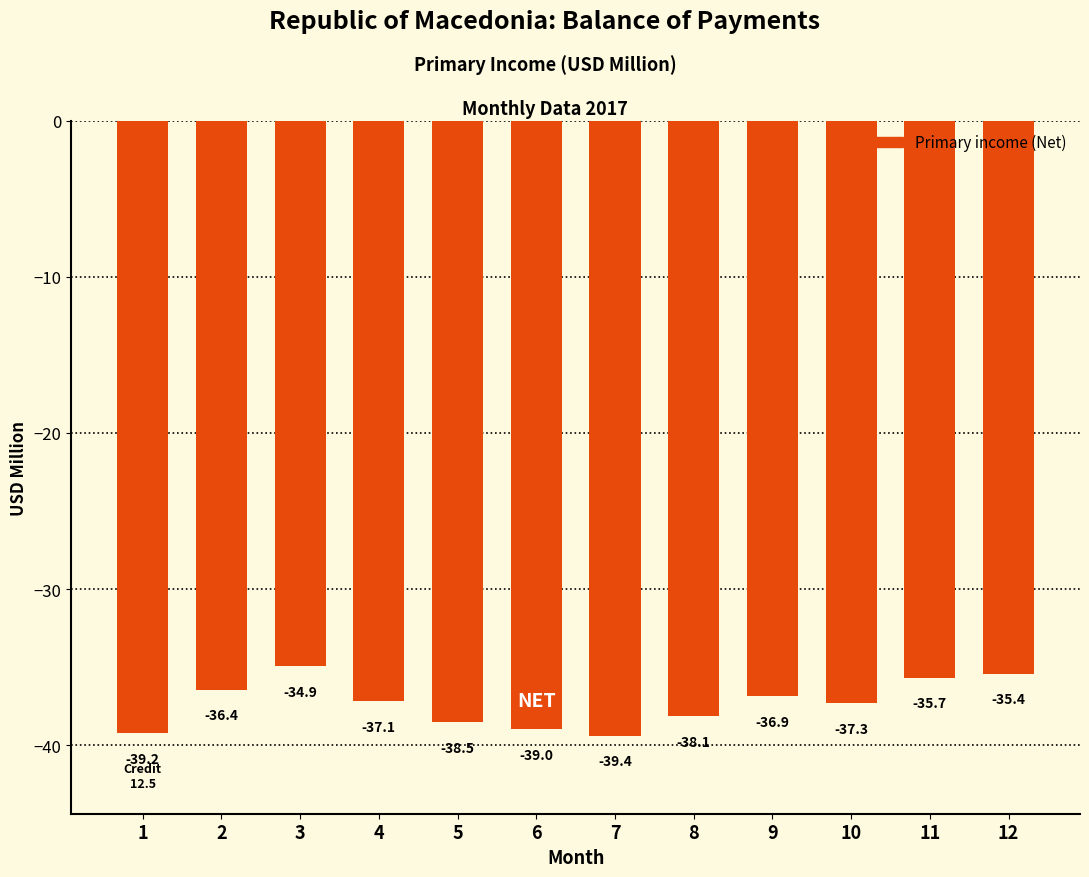

Count the number of values greater than -37.

5